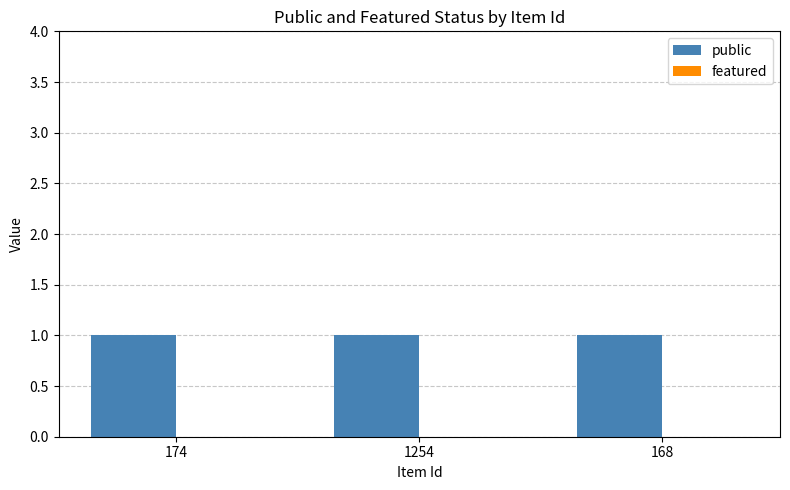

Are the bars horizontal?

No